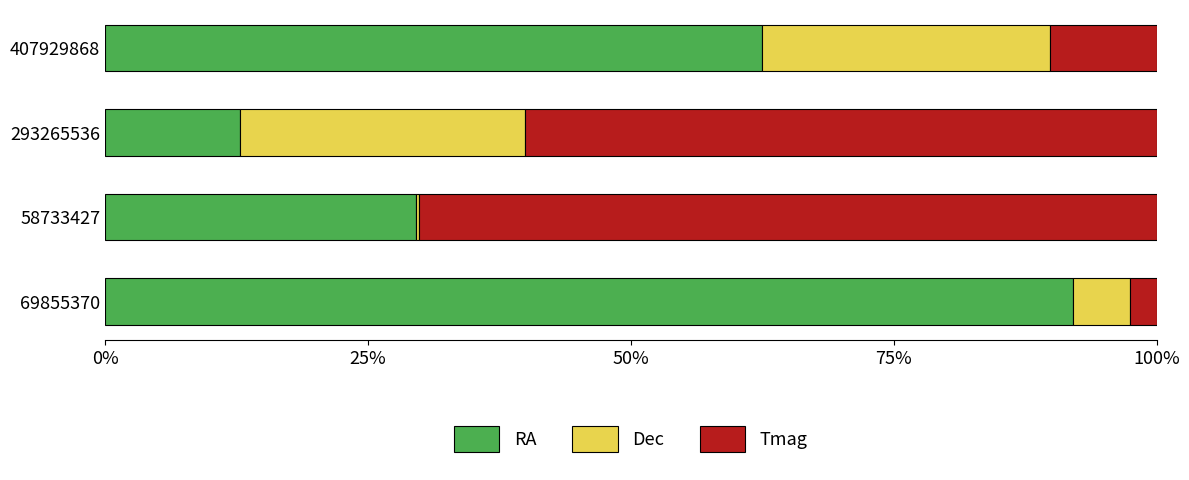

What is the maximum value for RA?

92.0